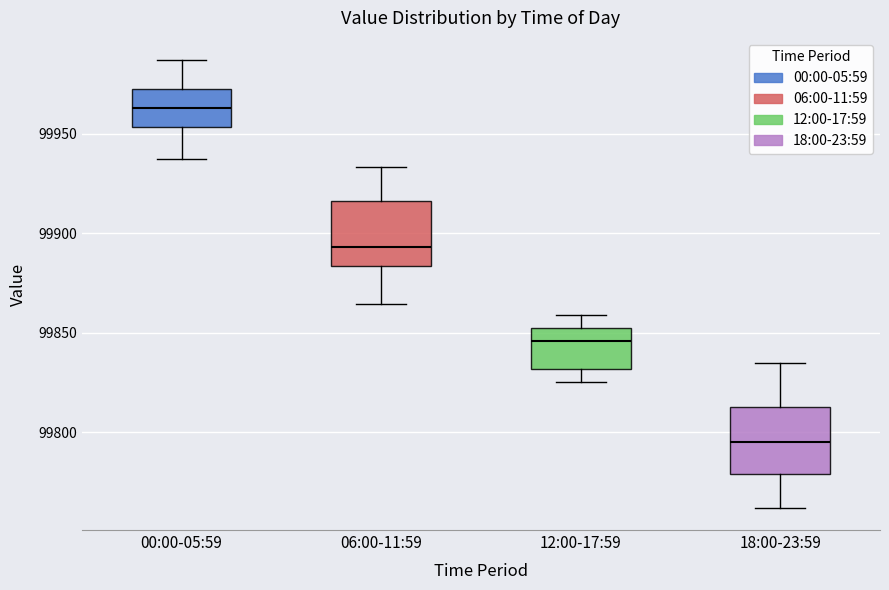

Which box's median line is the lowest?

18:00-23:59